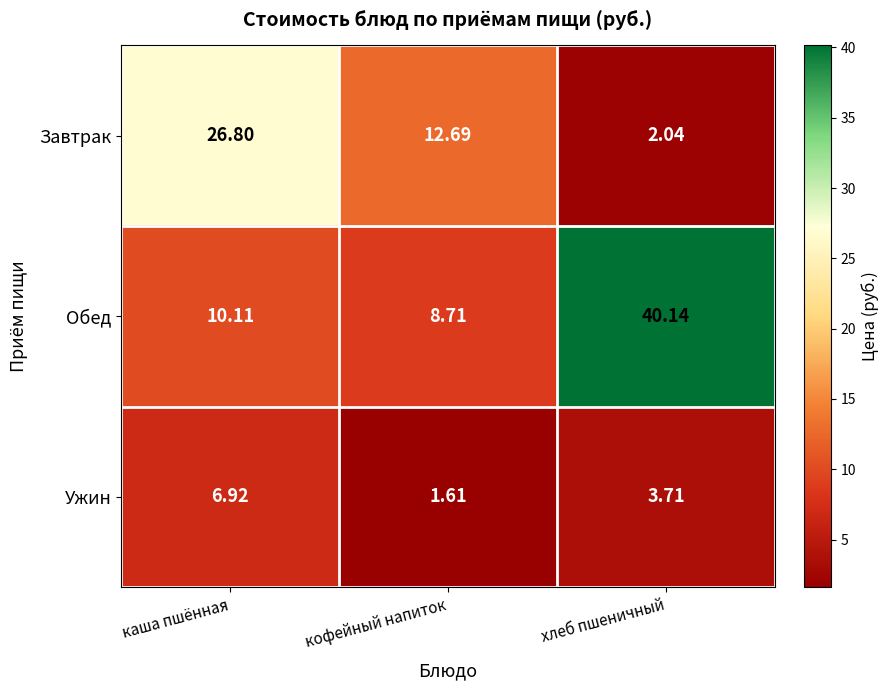

At which label does Ужин first exceed 3?

каша пшённая